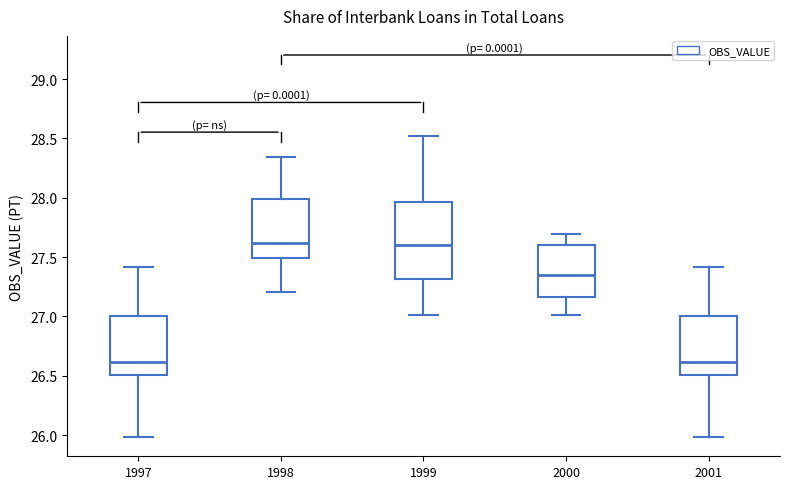

Where does the median line of the box at x = 1998 sit on the y-axis? The values are not printed on the chart, so give them approximately, as read against the axis.

27.60